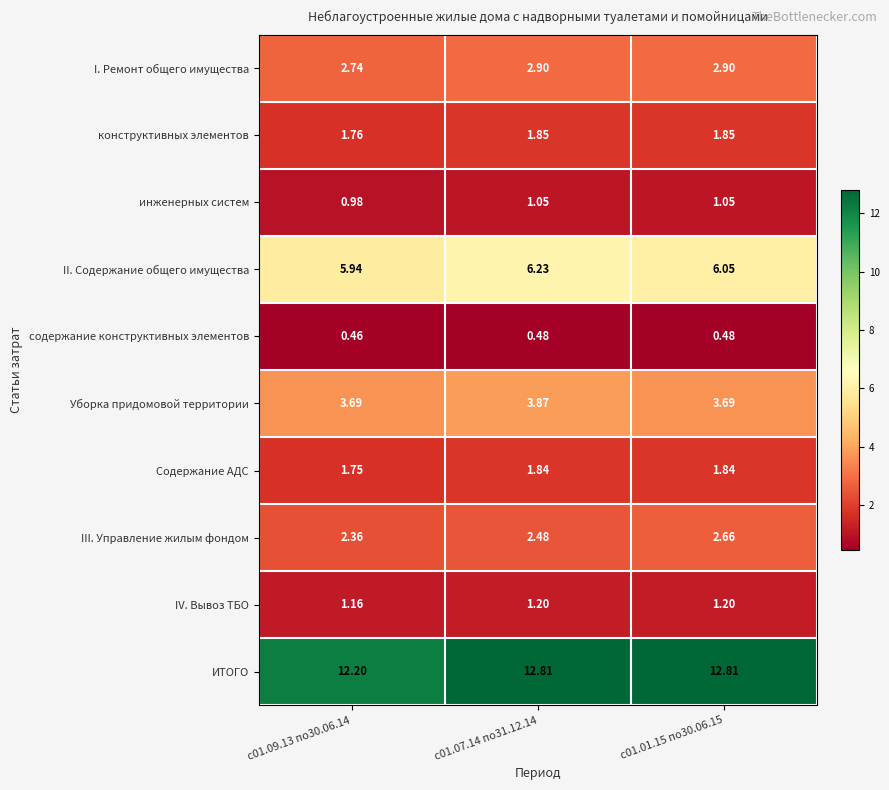

What is the total value across all series at с01.09.13 по30.06.14?

33.0